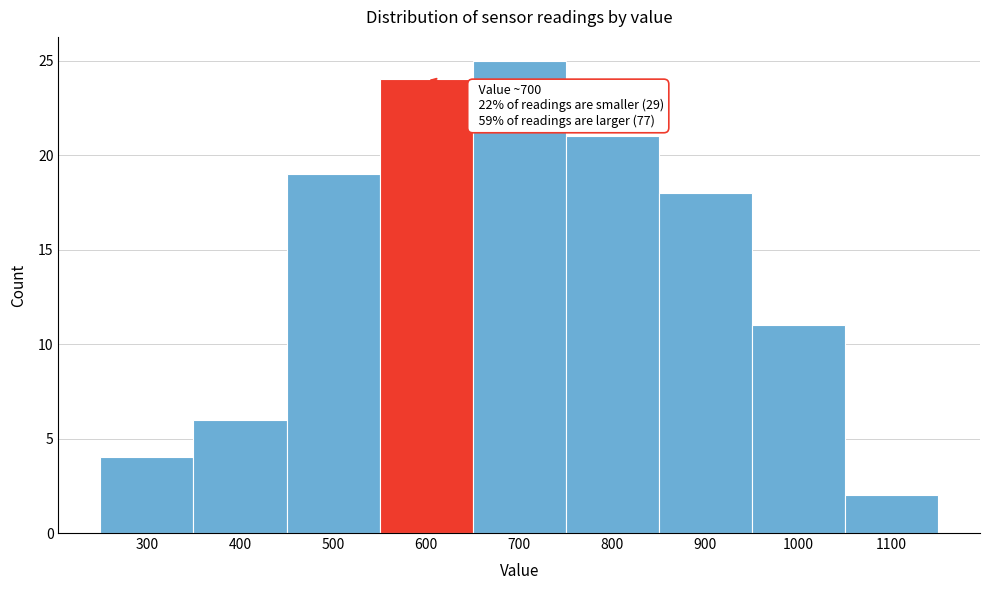

Reading left to right, extract all data points from this chart.

300=4	400=6	500=19	600=24	700=25	800=21	900=18	1000=11	1100=2